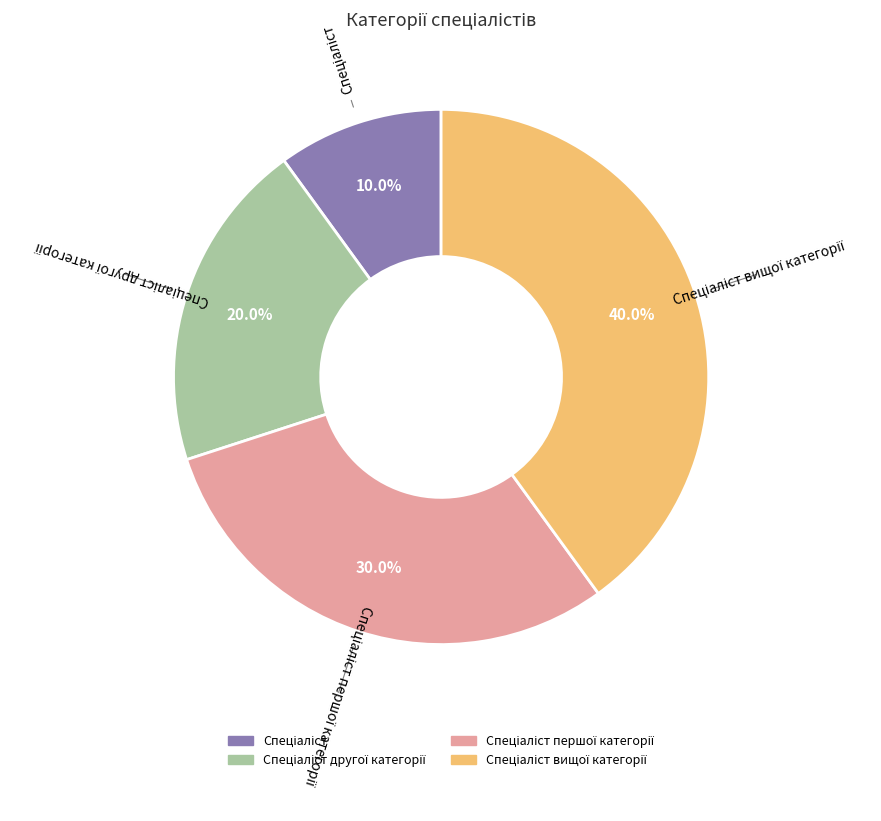

How many slices are in this pie chart?

4